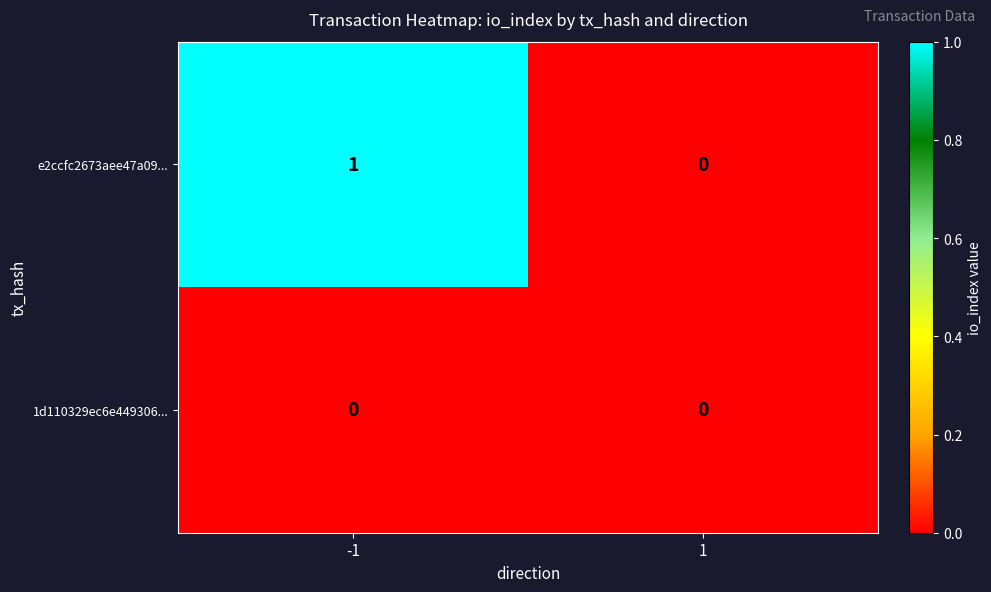

Is the value of 1d110329ec6e449306... at 1 greater than the value of e2ccfc2673aee47a09... at -1?

No